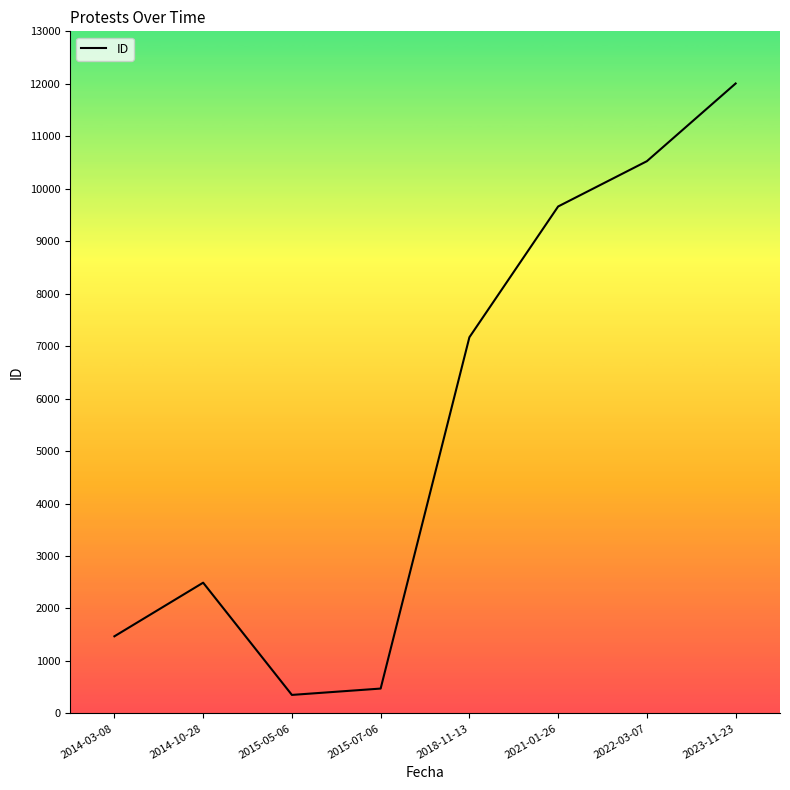

How many interior local peaks (higher than both neighbors) does the data have?

1